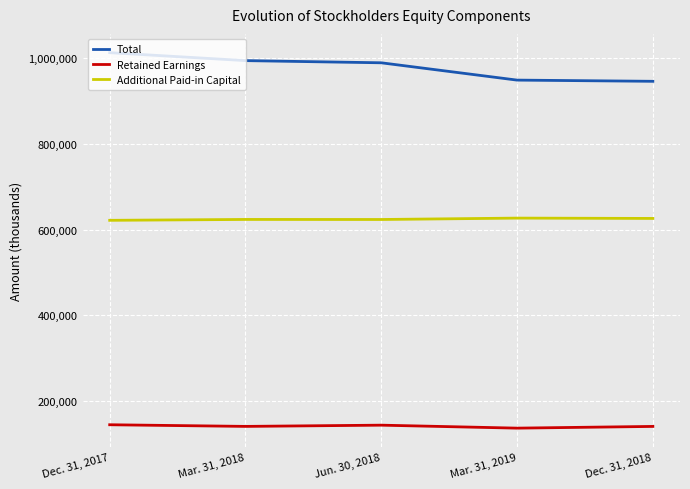

True or false: Total and Retained Earnings intersect in this chart.

False